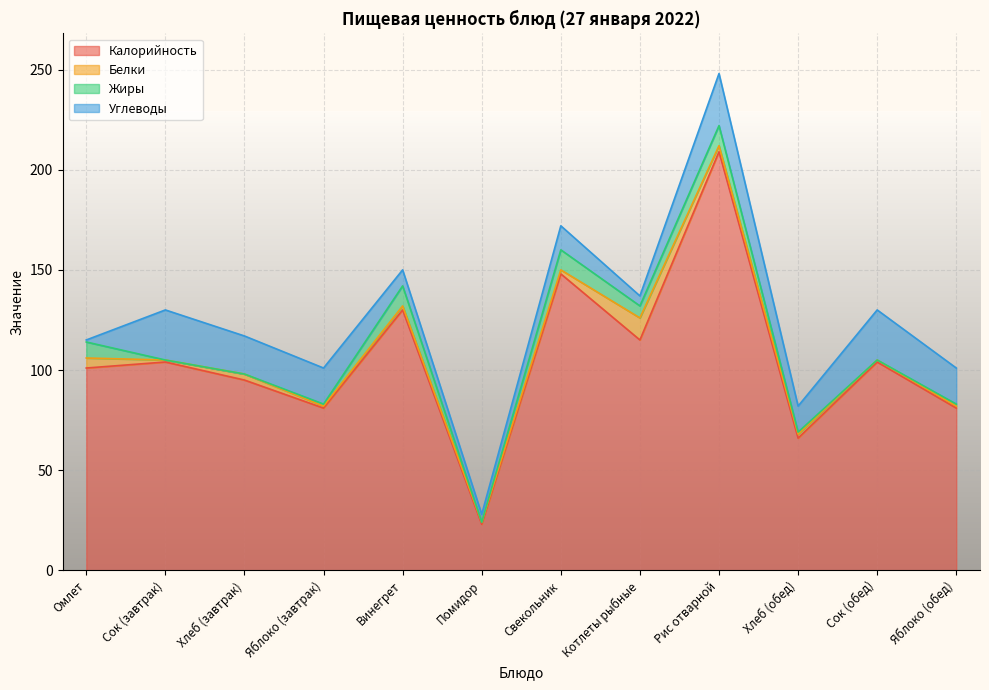

Which series has the largest range (max minus min)?

Калорийность